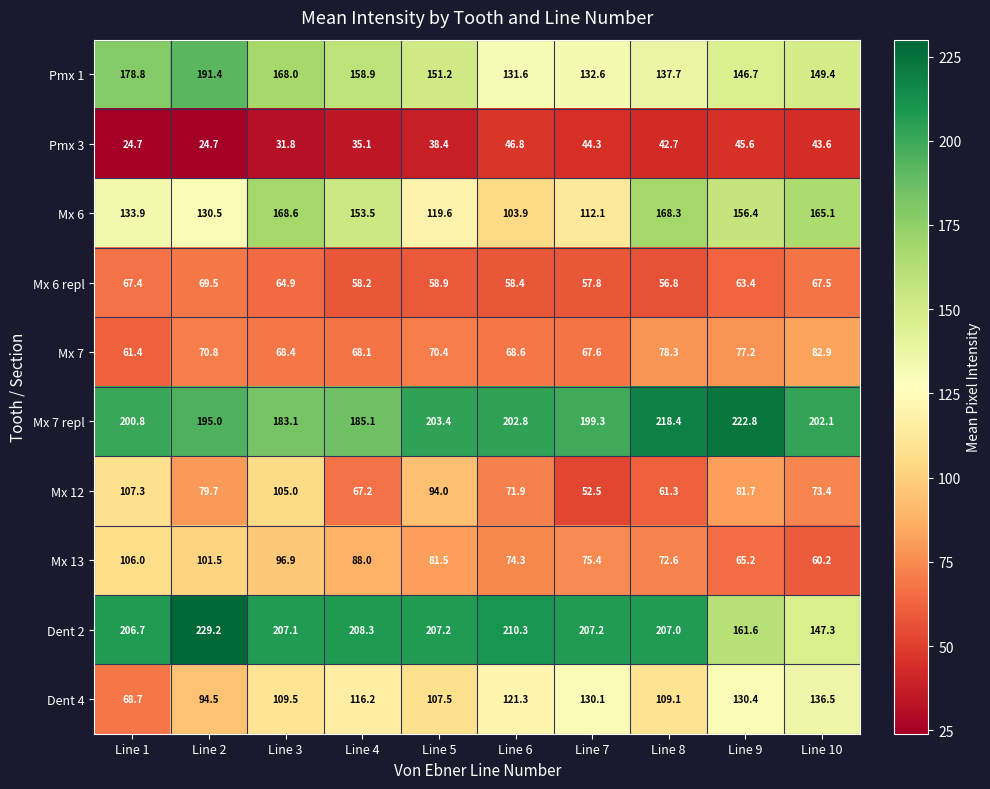

Count the number of data series in this chart.

10